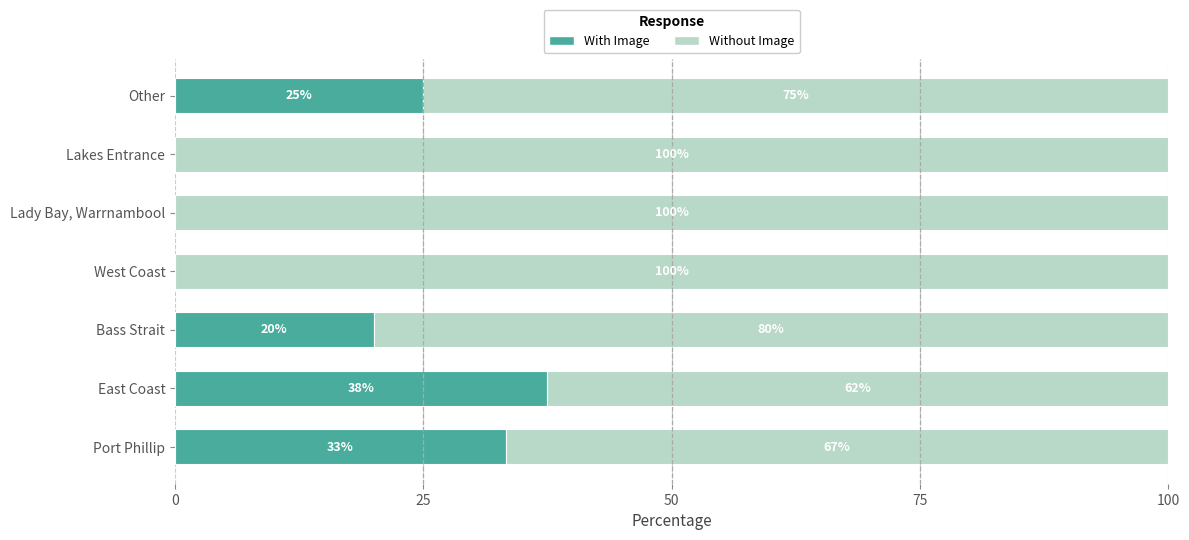

What is the total value across all series at Bass Strait?

100.0